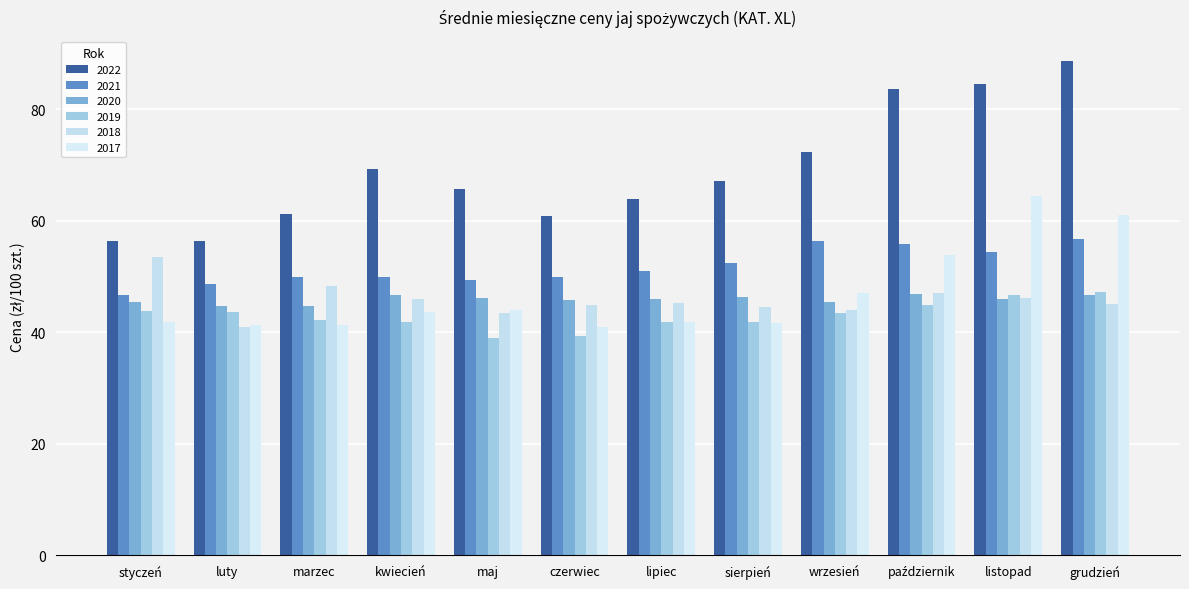

What is the spread (max minus min) of values at marzec?

19.9